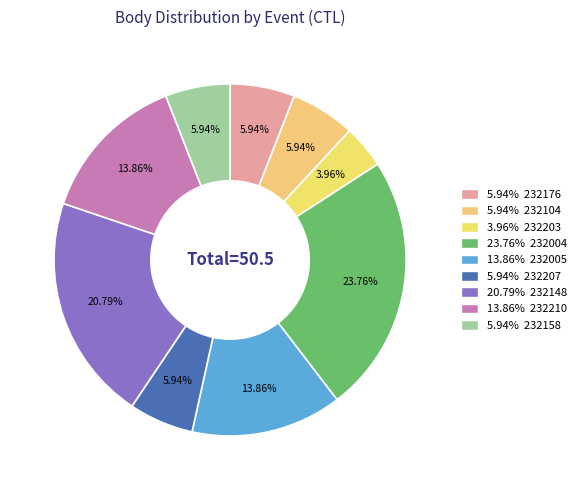

How many slices are in this pie chart?

9